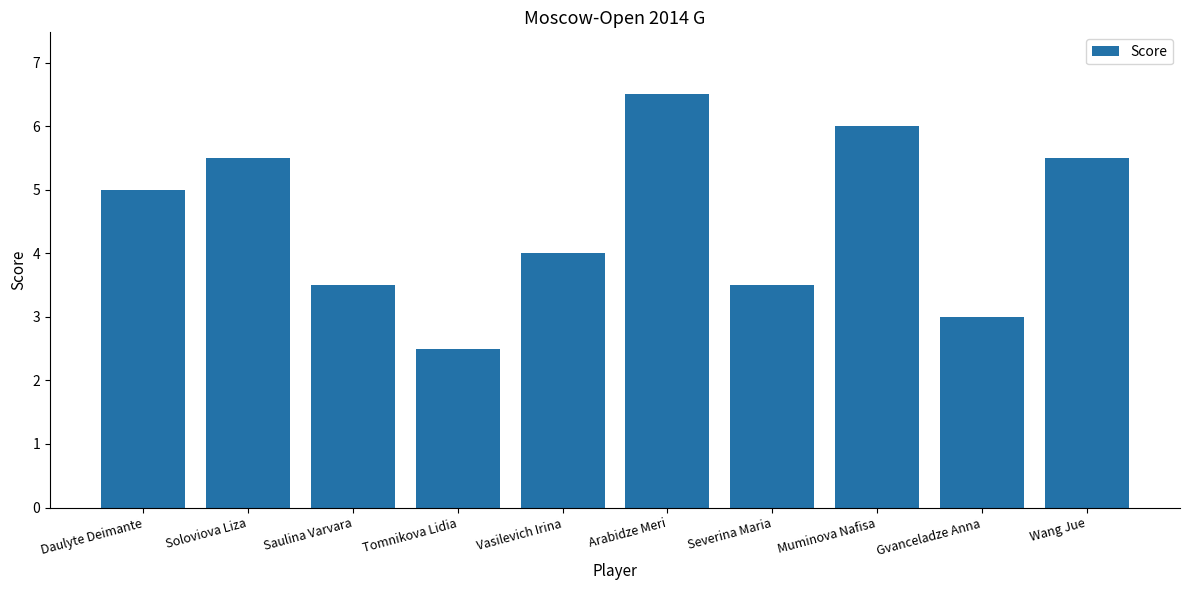

How many bars are there in total?

10